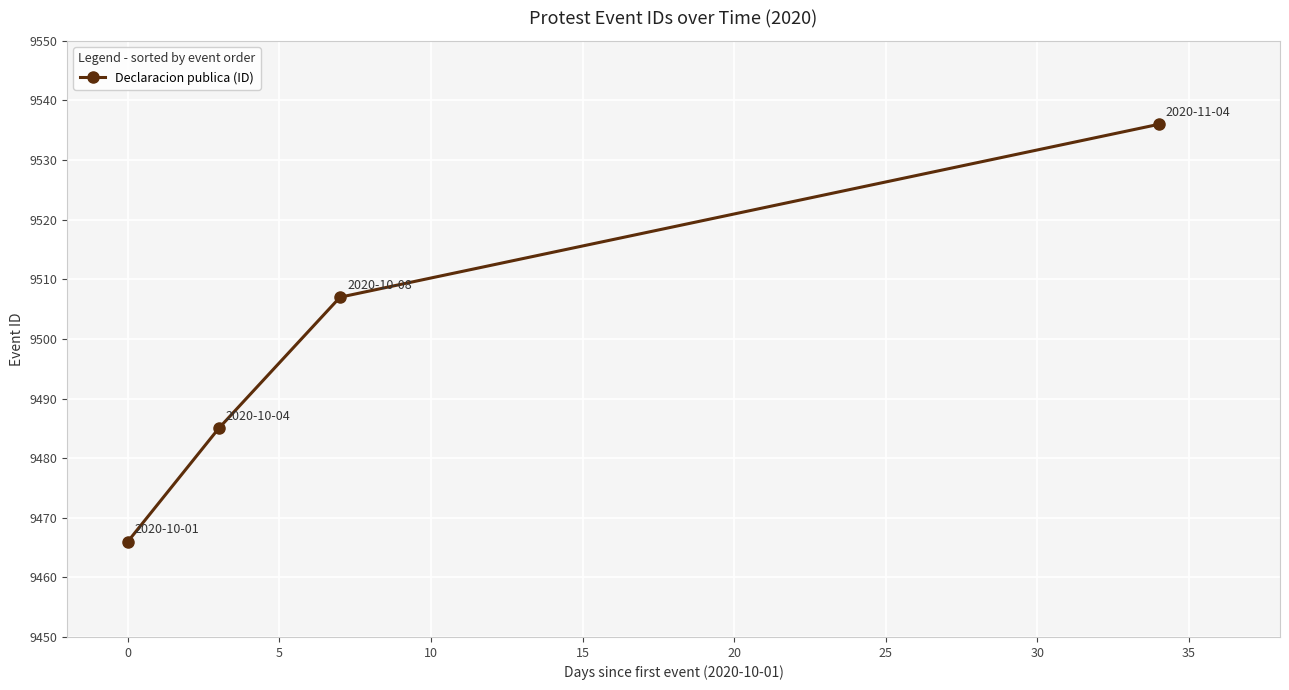

What is the value of the 1st point from the left?

9466